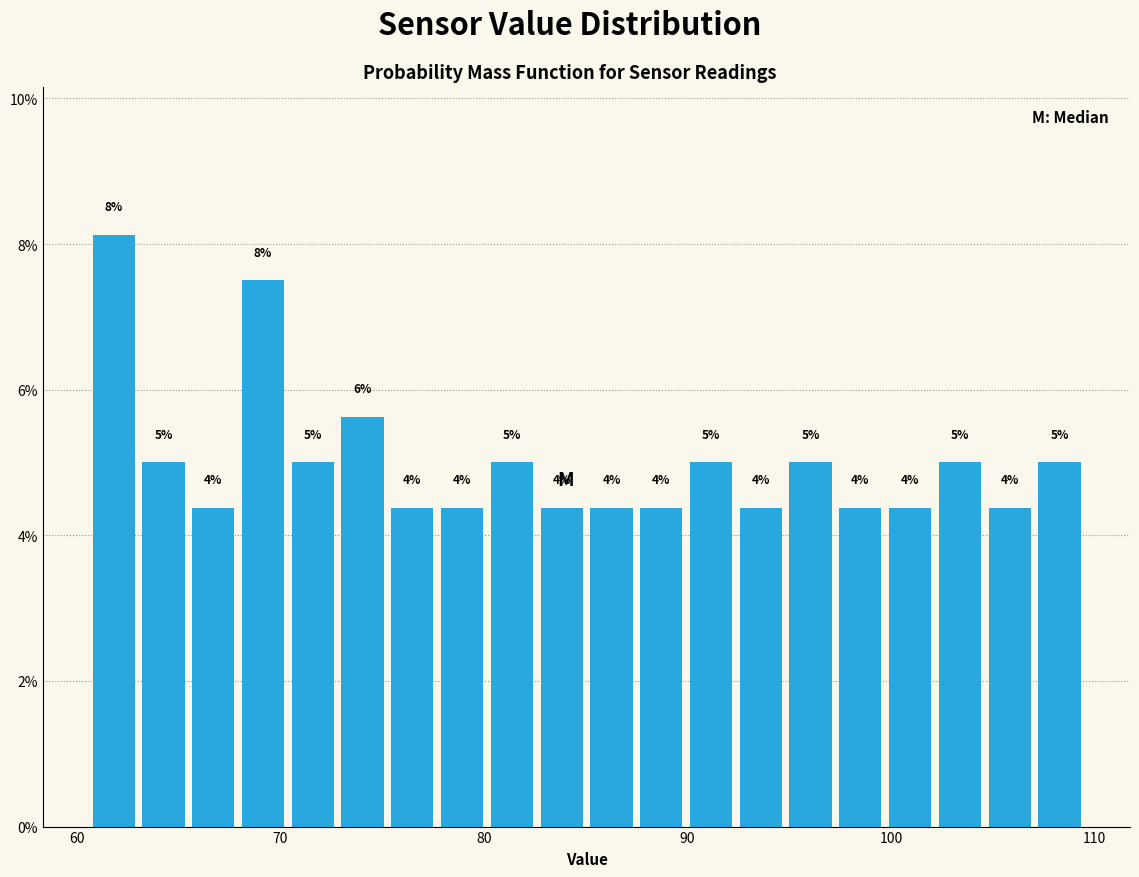

Read against the x-axis, roughly where is the centre of the tallest bar?

62